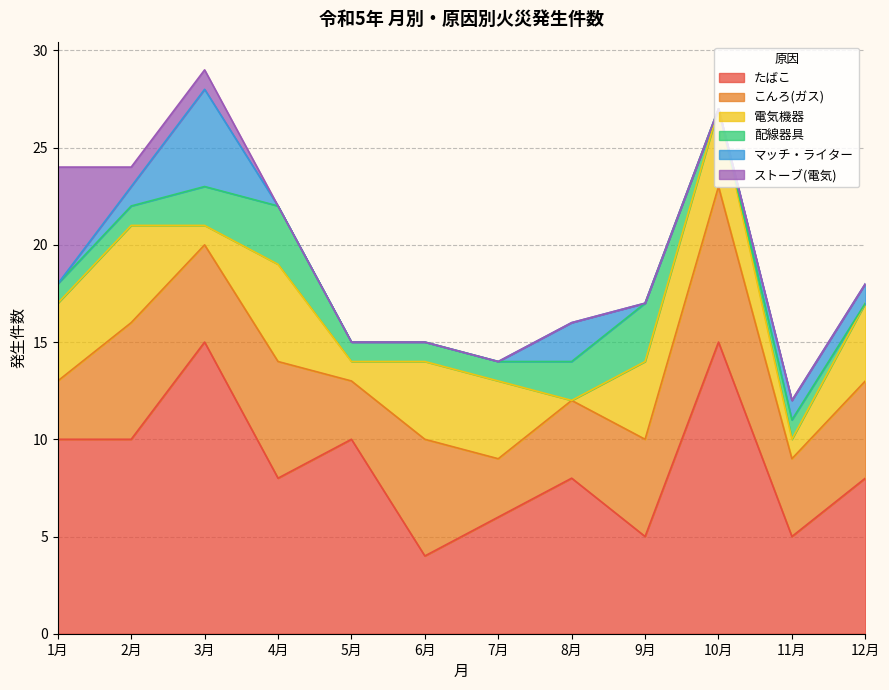

What is the label of the 8th point from the left?

8月